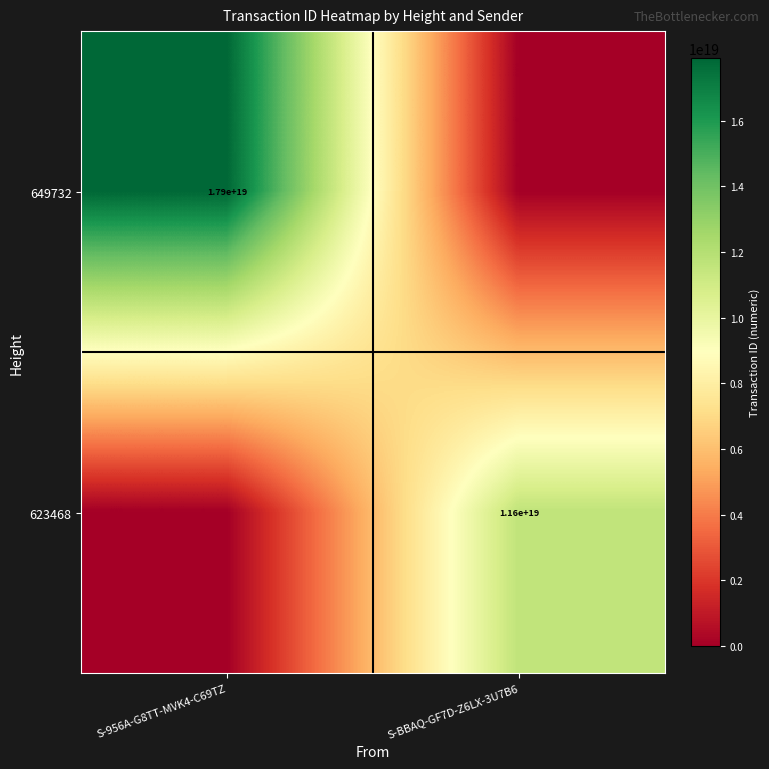

True or false: 649732 has a value of 17900000000000000000 at S-956A-G8TT-MVK4-C69TZ.

True